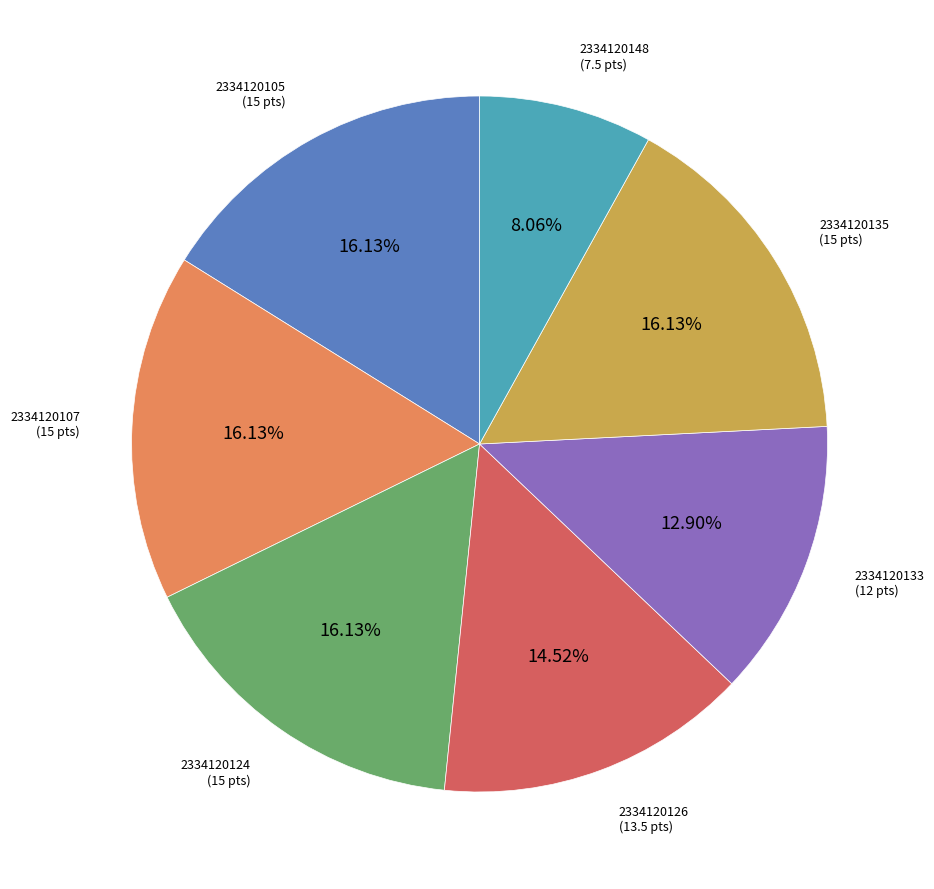

Is 2334120105 the majority of the pie?

No